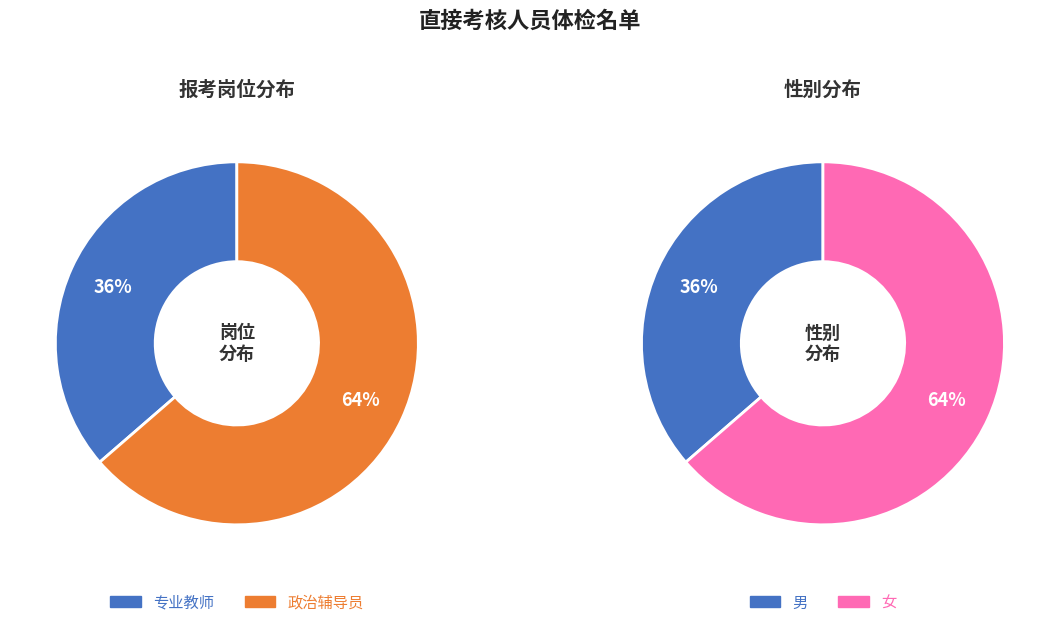

What percentage is NOT represented by 政治辅导员?

36.4%